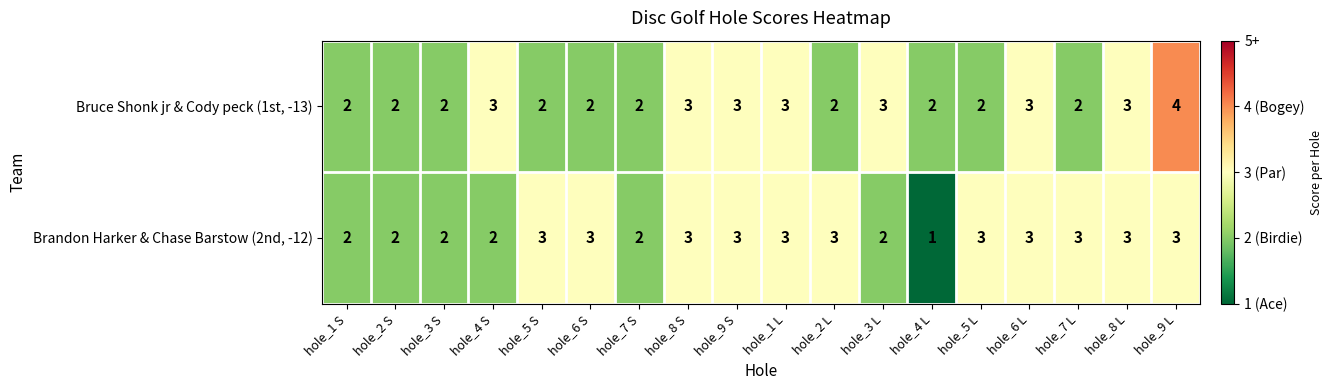

Which category has the highest value in the Bruce Shonk jr & Cody peck (1st, -13) series?

hole_9 L